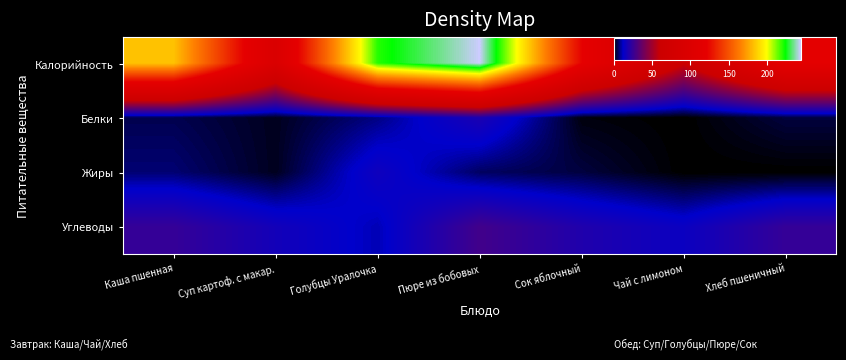

What is the total value across all series at Каша пшенная?

220